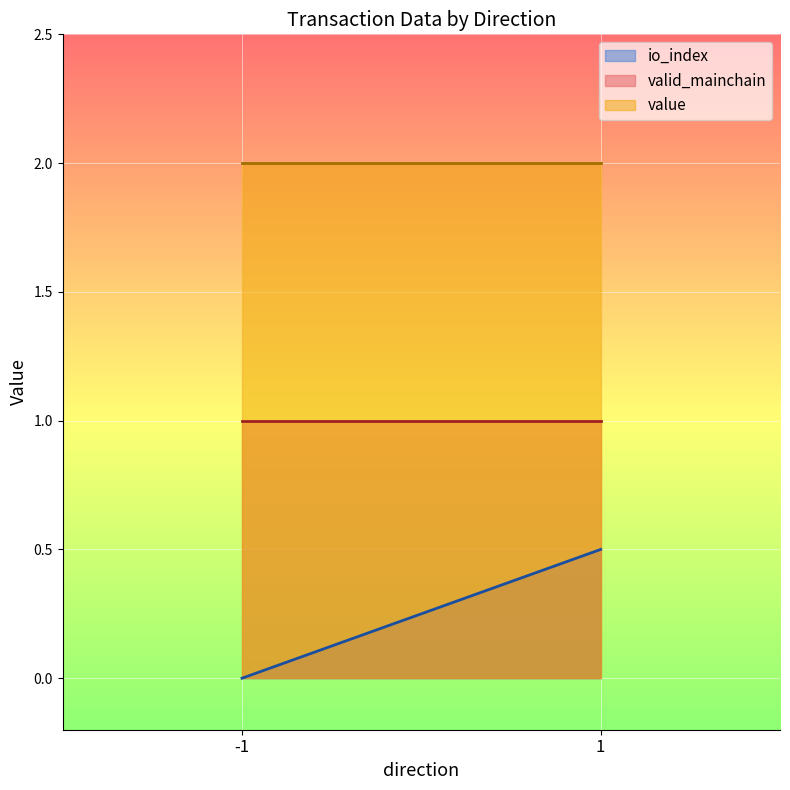

Between 1 and -1, which is larger?

1